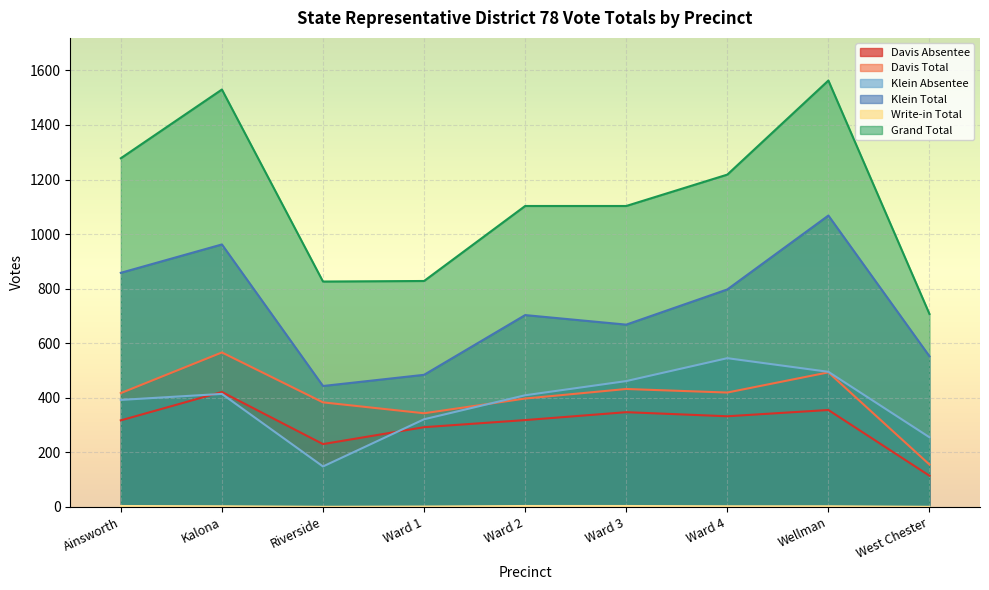

How many data points does each series have?

9